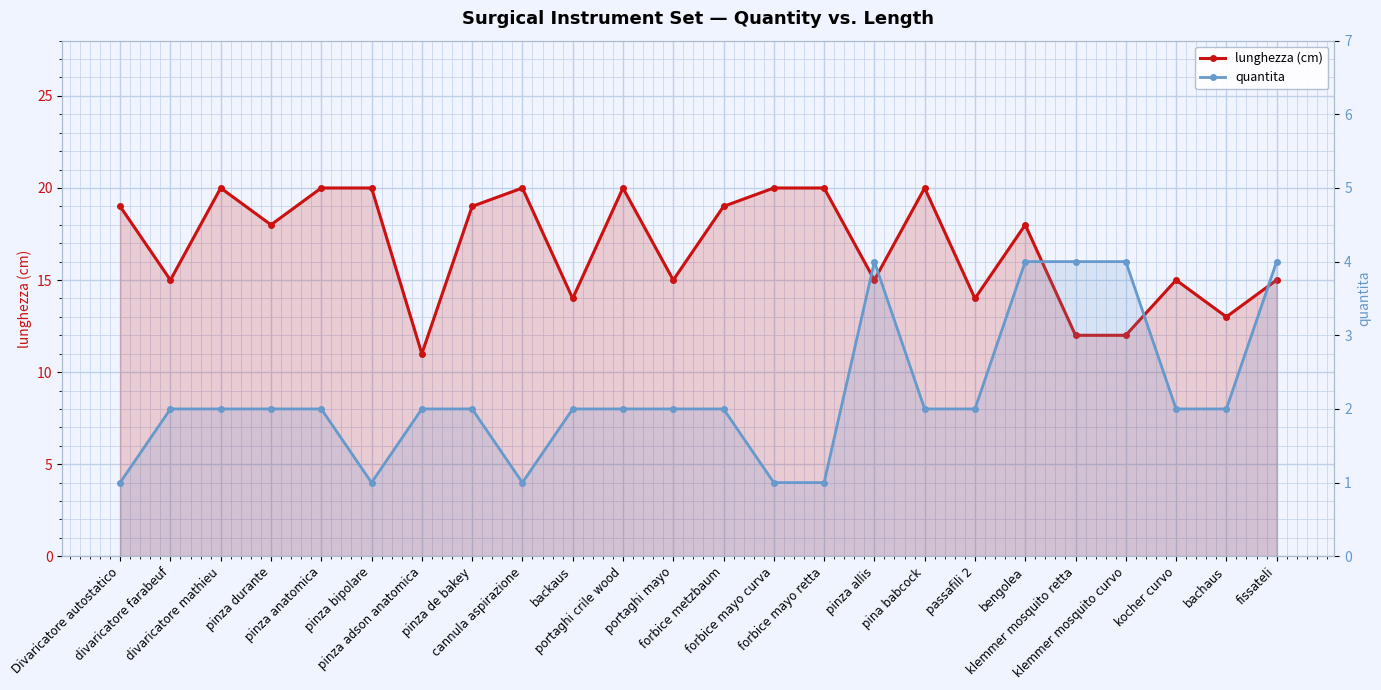

Which series has the widest spread of values?

lunghezza (cm)